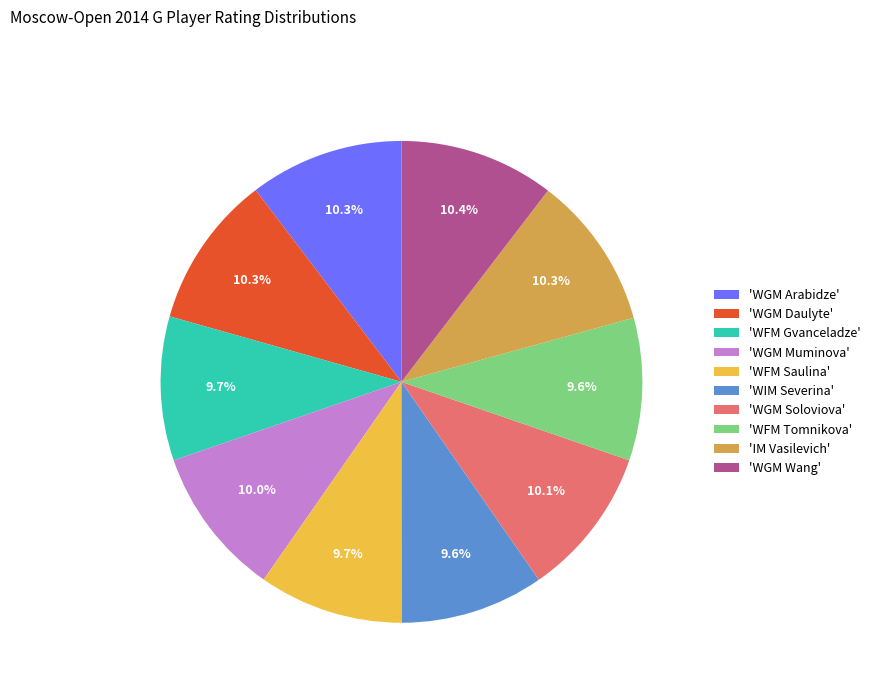

Is there any slice that represents more than half of the pie?

No